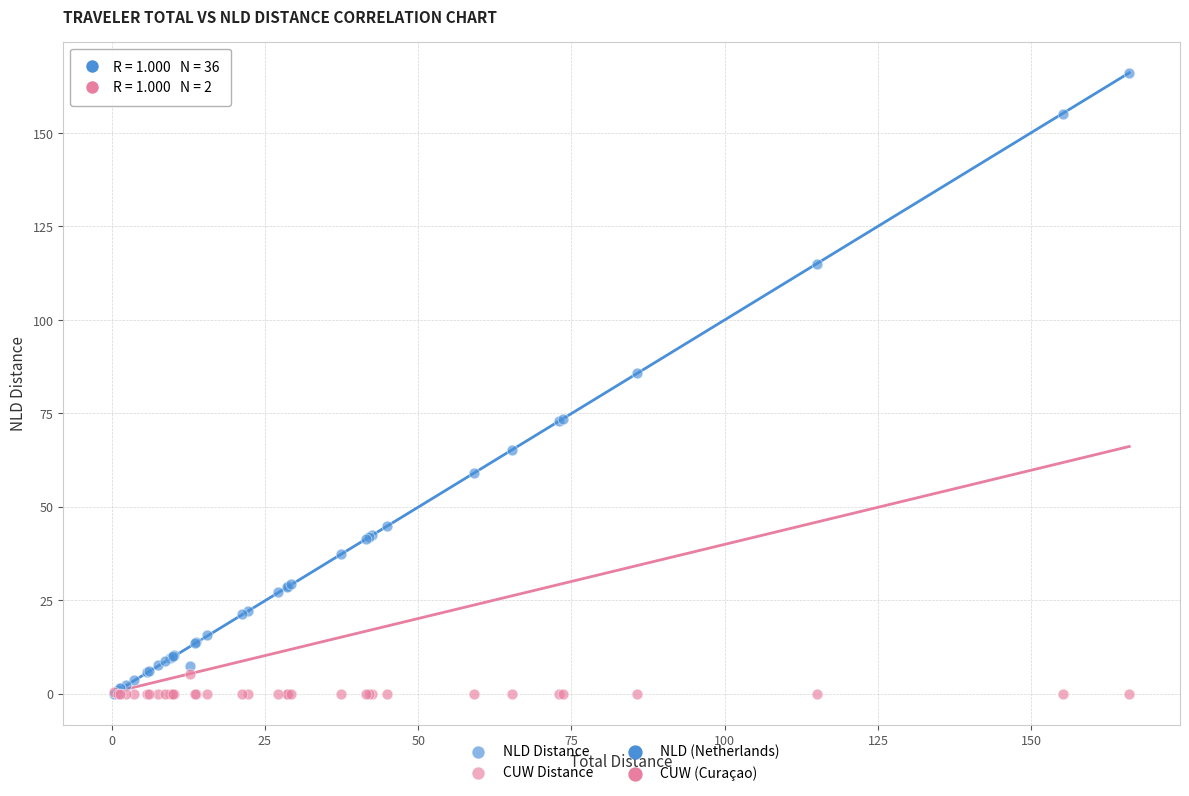

Which series has the largest Y range (max minus min)?

NLD Distance